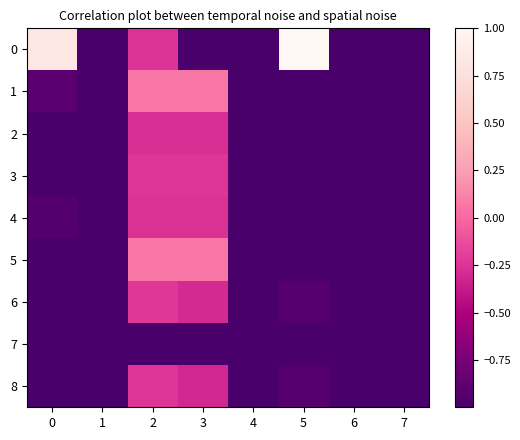

Reading left to right, what are all the values shown in this chart?

0: 0=0.8	1=-1.0	2=-0.3	3=-1.0	4=-1.0	5=1.0	6=-1.0	7=-1.0
1: 0=-0.9	1=-1.0	2=0.1	3=0.1	4=-1.0	5=-1.0	6=-1.0	7=-1.0
2: 0=-1.0	1=-1.0	2=-0.3	3=-0.3	4=-1.0	5=-1.0	6=-1.0	7=-1.0
3: 0=-1.0	1=-1.0	2=-0.2	3=-0.2	4=-1.0	5=-1.0	6=-1.0	7=-1.0
4: 0=-0.9	1=-1.0	2=-0.3	3=-0.3	4=-1.0	5=-1.0	6=-1.0	7=-1.0
5: 0=-1.0	1=-1.0	2=0.1	3=0.1	4=-1.0	5=-1.0	6=-1.0	7=-1.0
6: 0=-1.0	1=-1.0	2=-0.2	3=-0.3	4=-1.0	5=-0.9	6=-1.0	7=-1.0
7: 0=-1.0	1=-1.0	2=-1.0	3=-1.0	4=-1.0	5=-1.0	6=-1.0	7=-1.0
8: 0=-1.0	1=-1.0	2=-0.2	3=-0.3	4=-1.0	5=-0.9	6=-1.0	7=-1.0